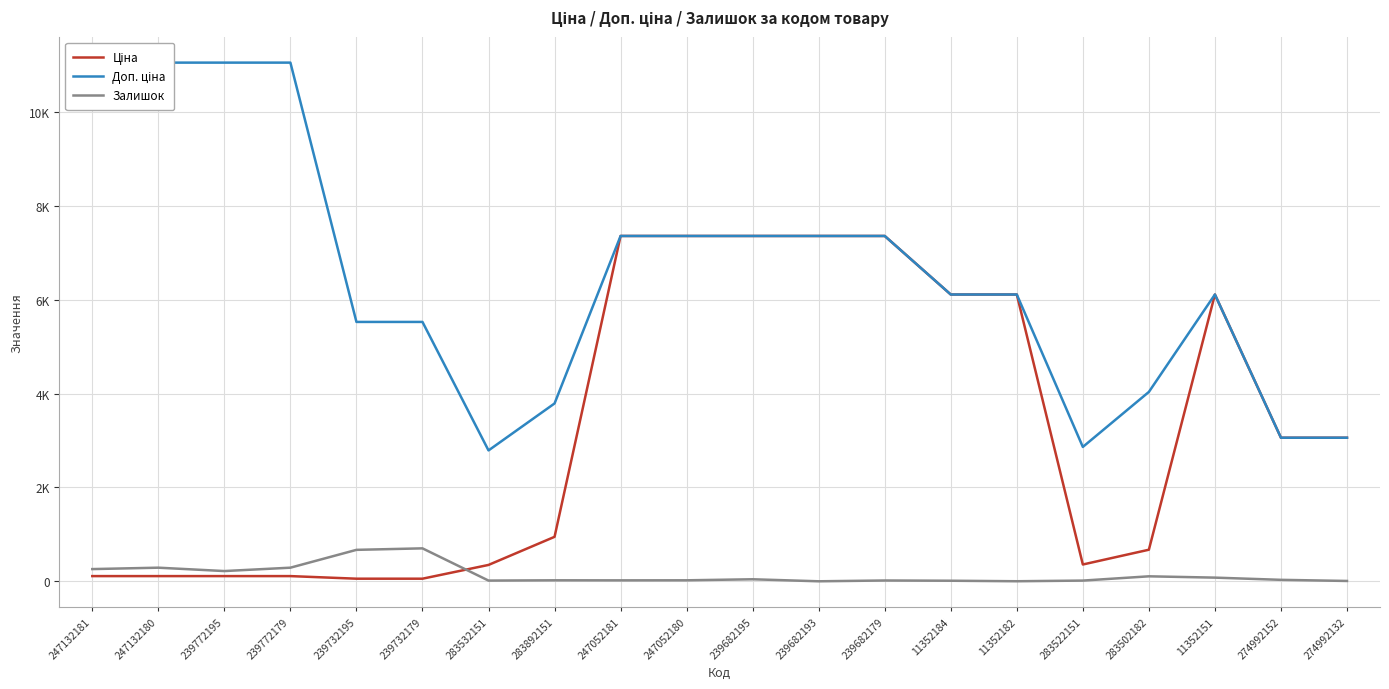

True or false: Залишок and Доп. ціна intersect in this chart.

False